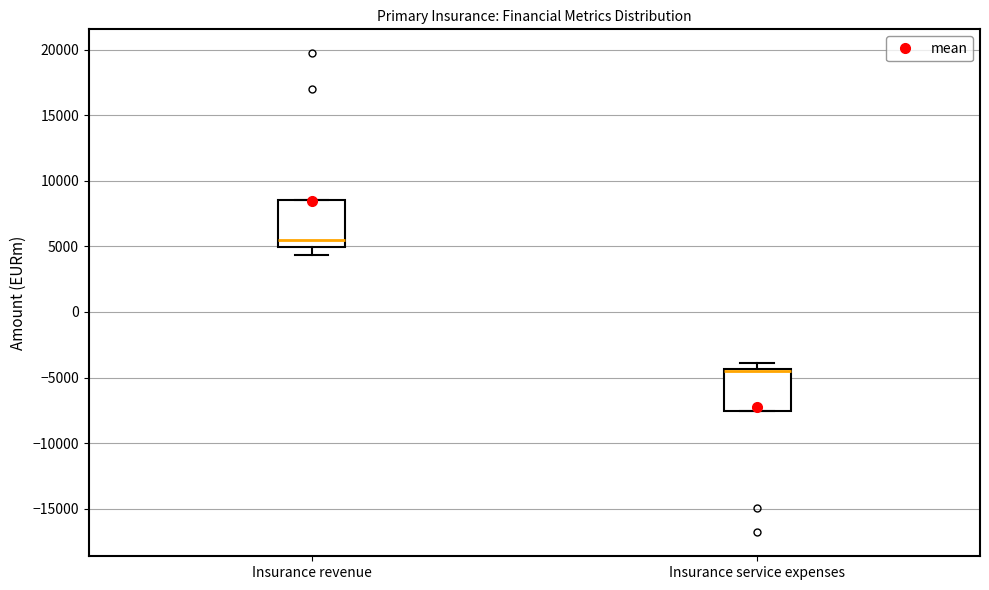

Where is the upper edge of the box for Insurance service expenses on the y-axis? The values are not printed on the chart, so give them approximately, as read against the axis.

-4500